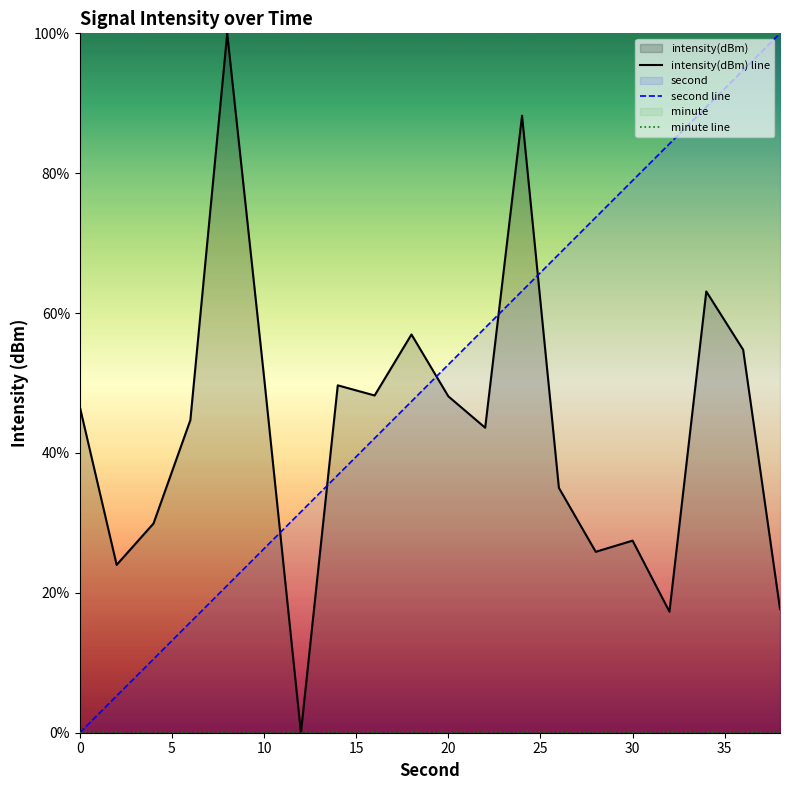

Is the value of second line at 35 greater than the value of minute line at 5?

Yes